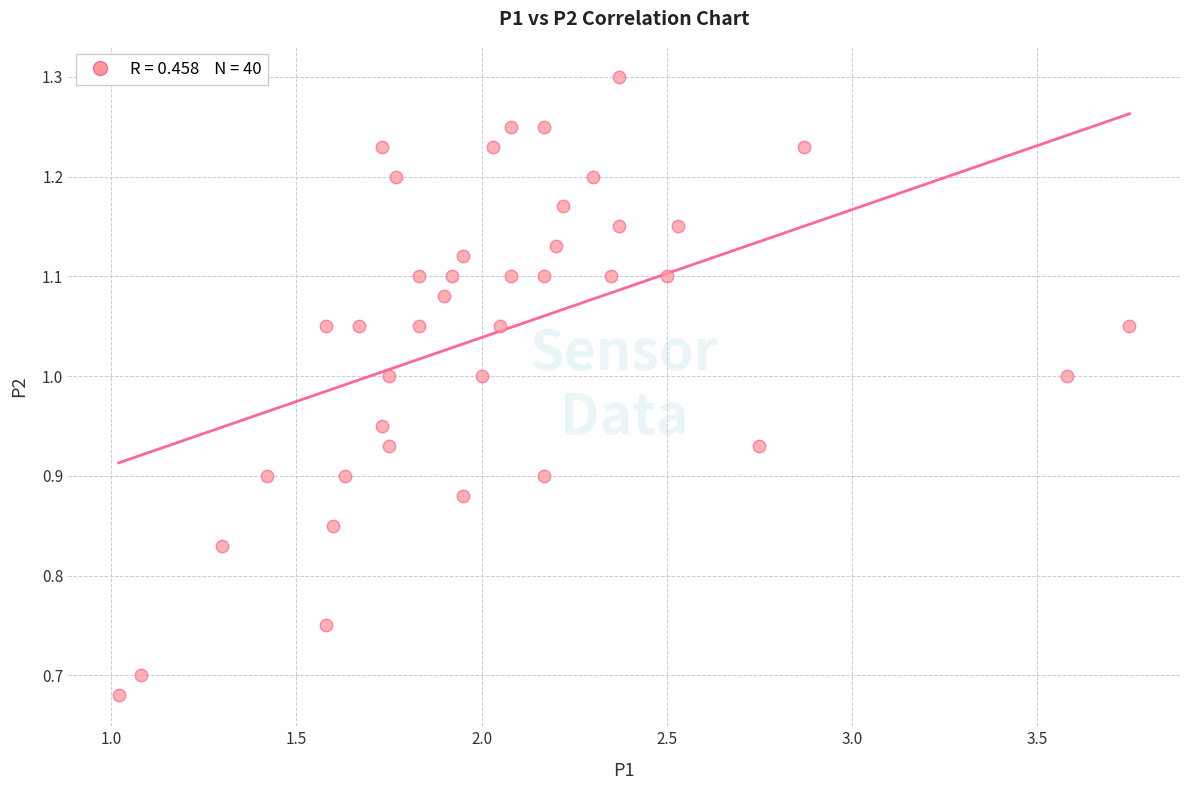

What is the range of Y values (max minus min)?

0.6